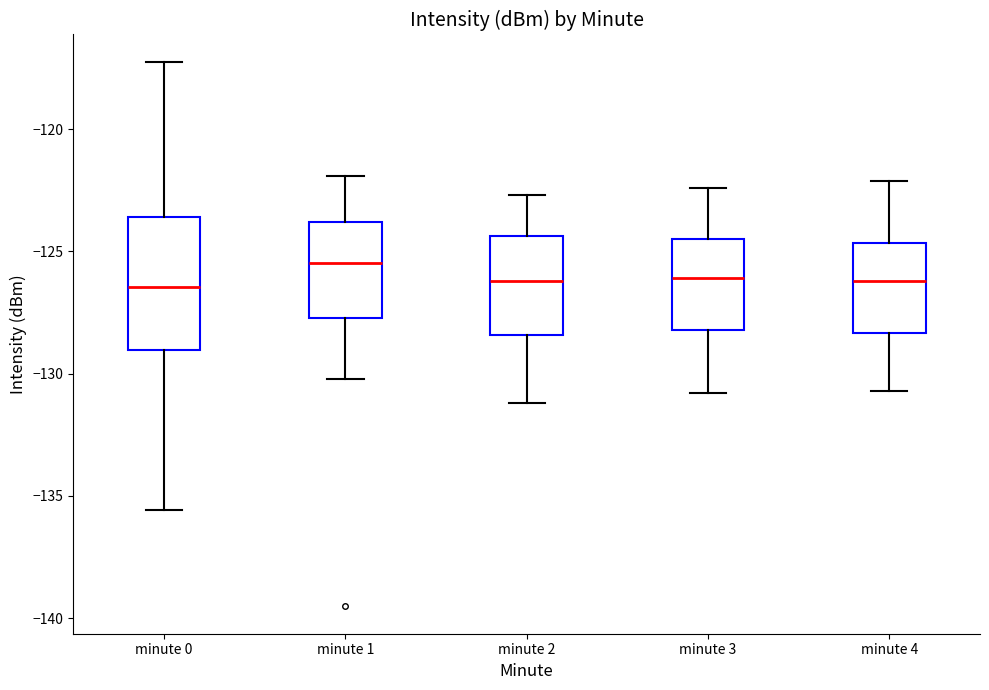

Comparing the boxes themselves (not the whiskers), which one is the tallest?

minute 0